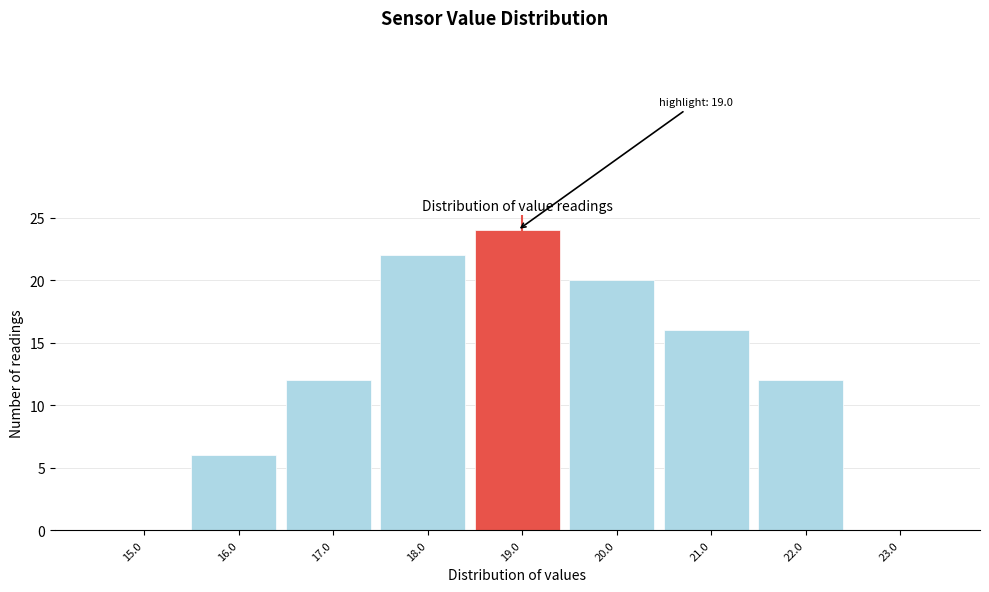

Over which range of the x-axis is the bar tallest?

18.5 to 19.5